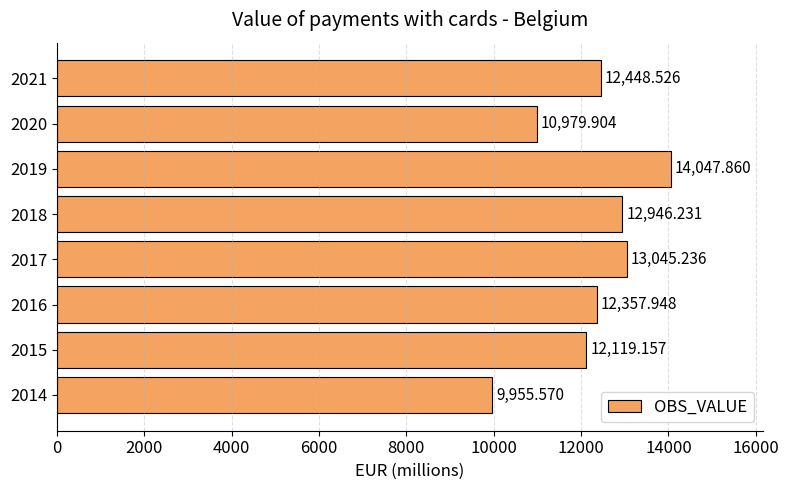

How many bars are there in total?

8